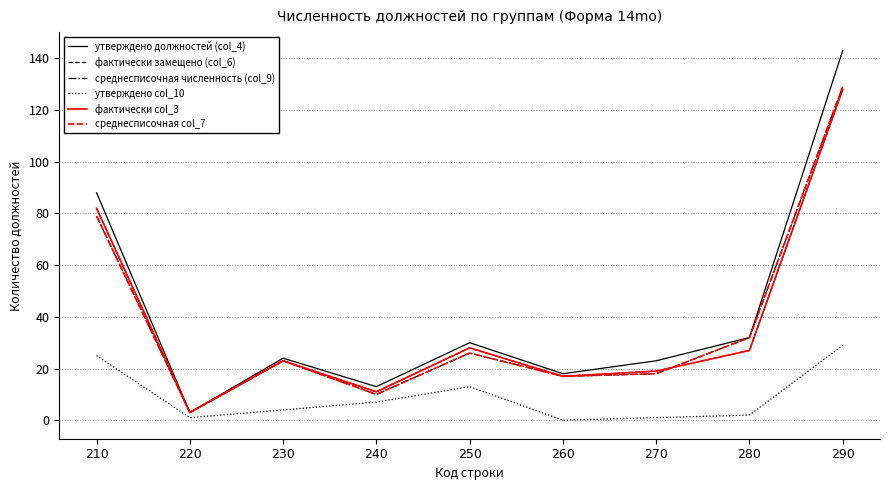

Does the chart display data point markers on the line(s)?

No